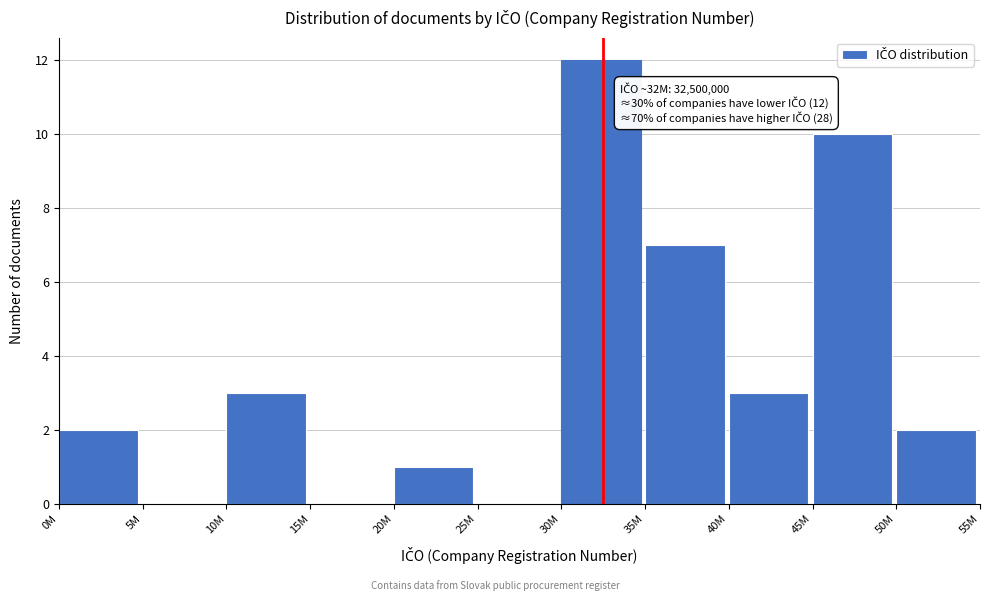

Reading left to right, what are all the values shown in this chart?

0M=2	5M=0	10M=3	15M=0	20M=1	25M=0	30M=12	35M=7	40M=3	45M=10	50M=2